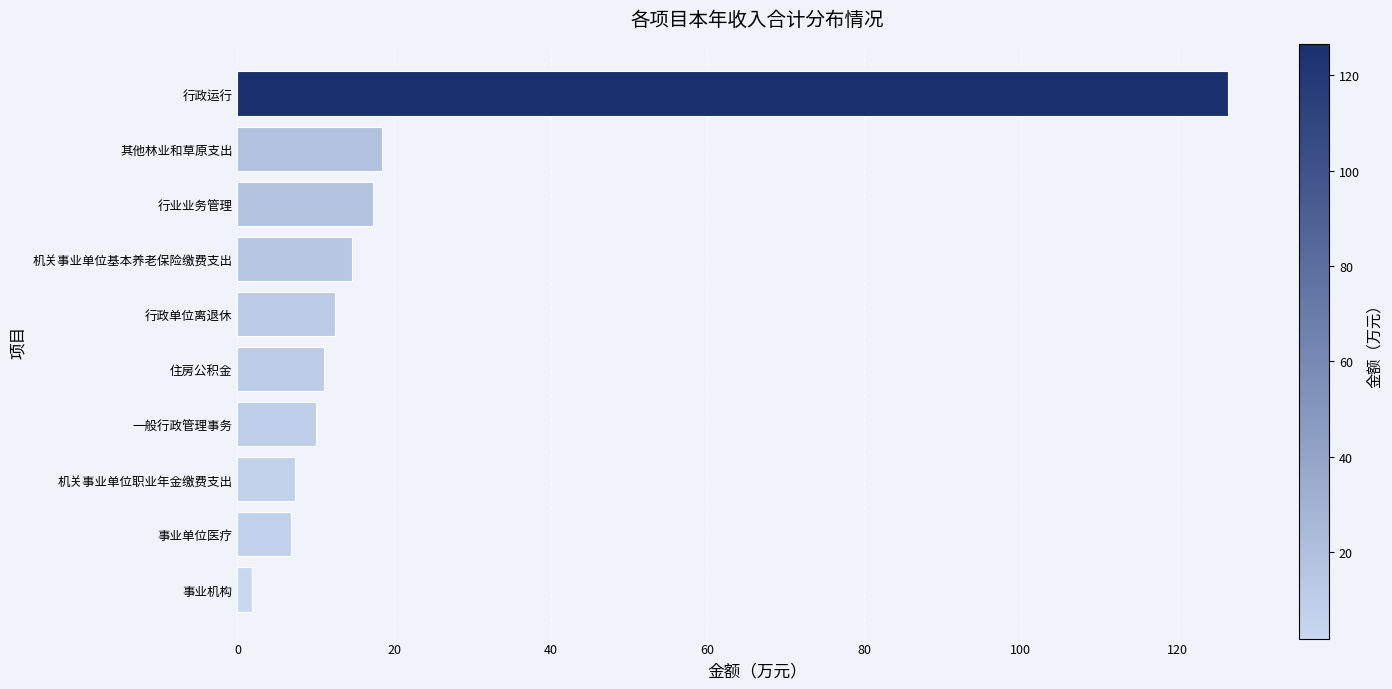

Reading bottom to top, what are all the values shown in this chart?

1.8	6.8	7.3	10.1	11.0	12.4	14.7	17.3	18.5	126.5